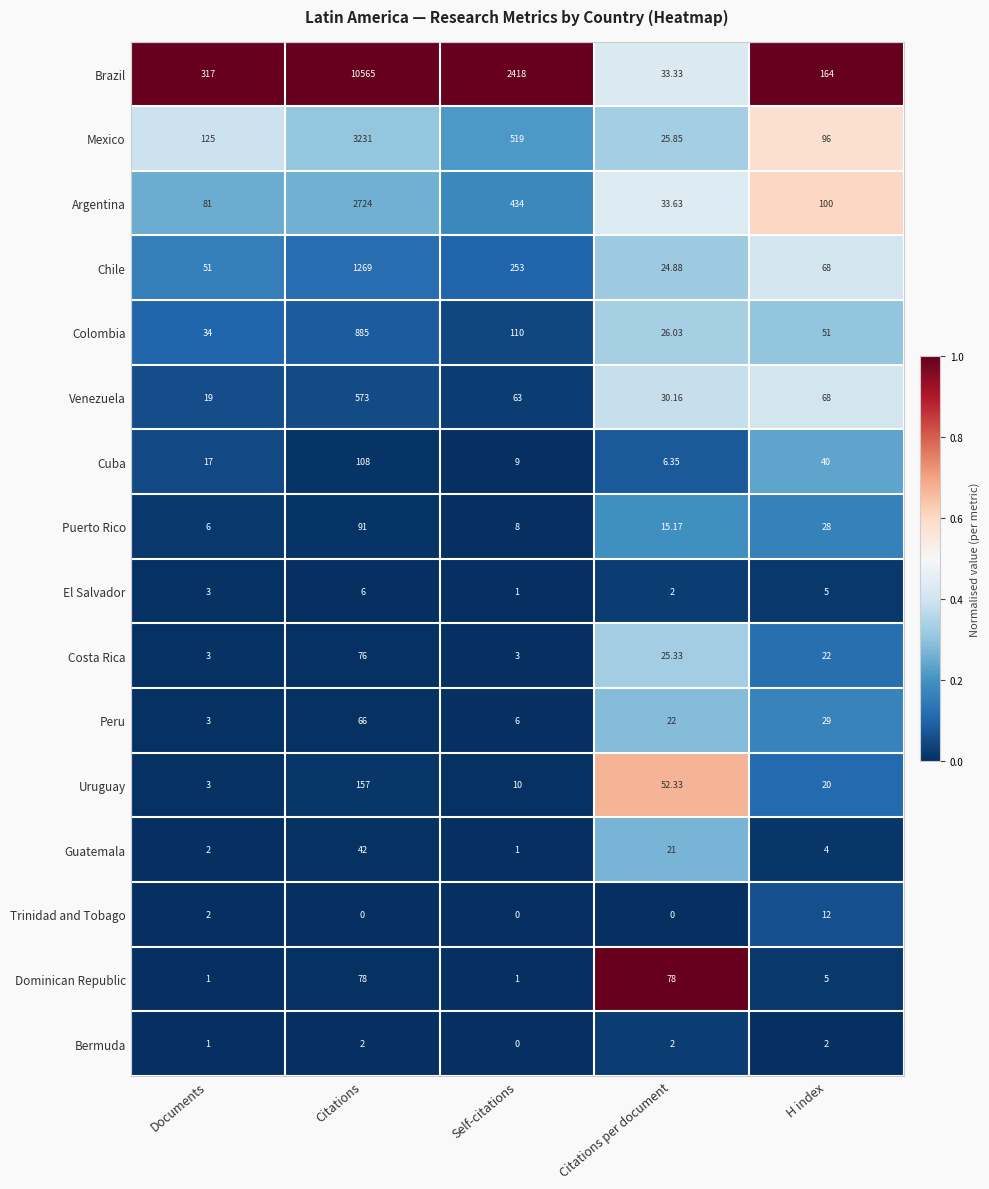

Where does the Guatemala series first go above 4?

Citations